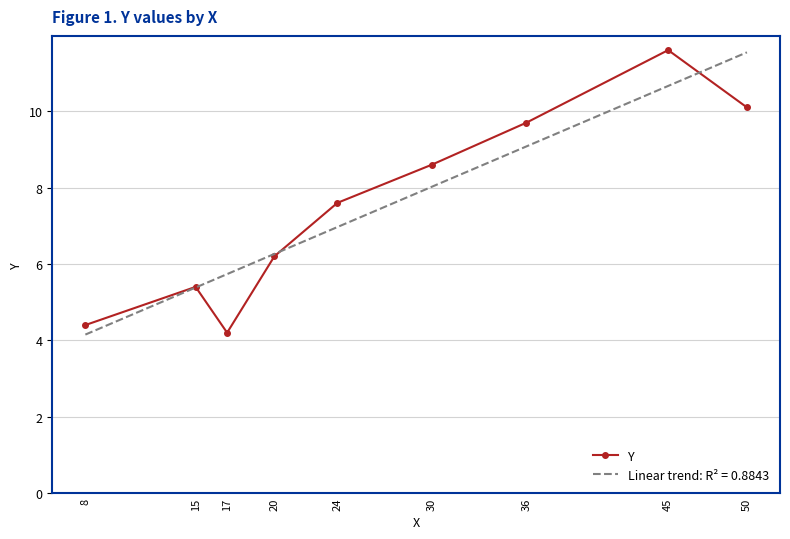

Where does the Linear trend: R² = 0.8843 series first go above 6?

20